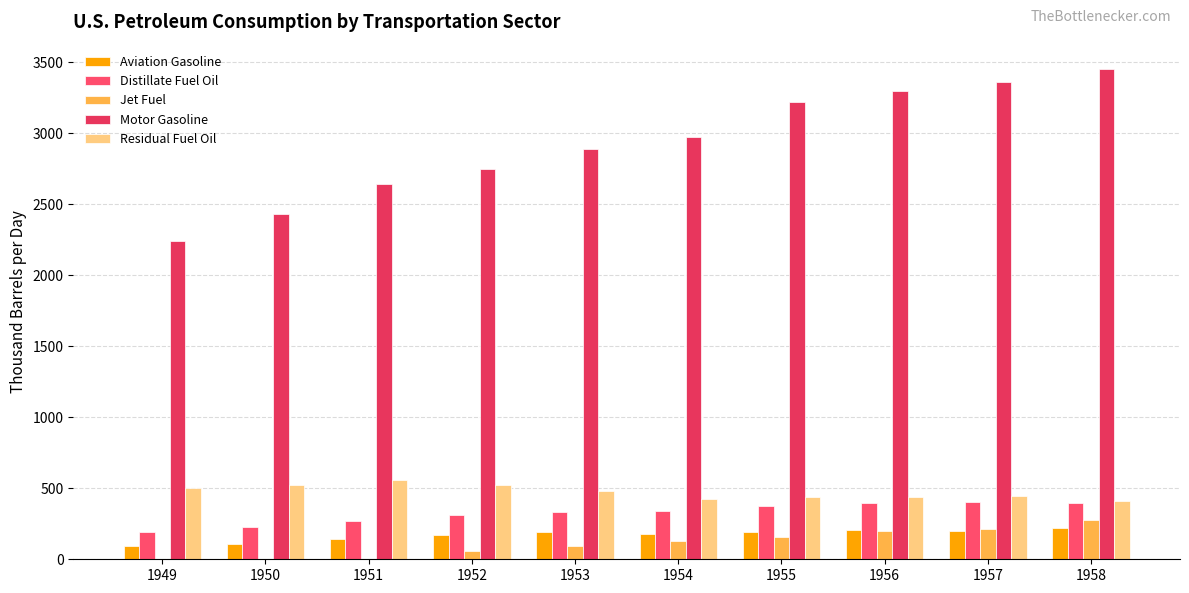

The Aviation Gasoline series shows 201.1 at 1957. True or false?

True